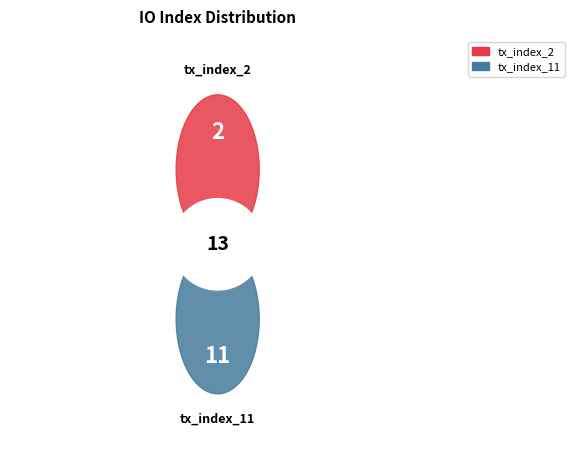

Which slice is the largest?

tx_index_11